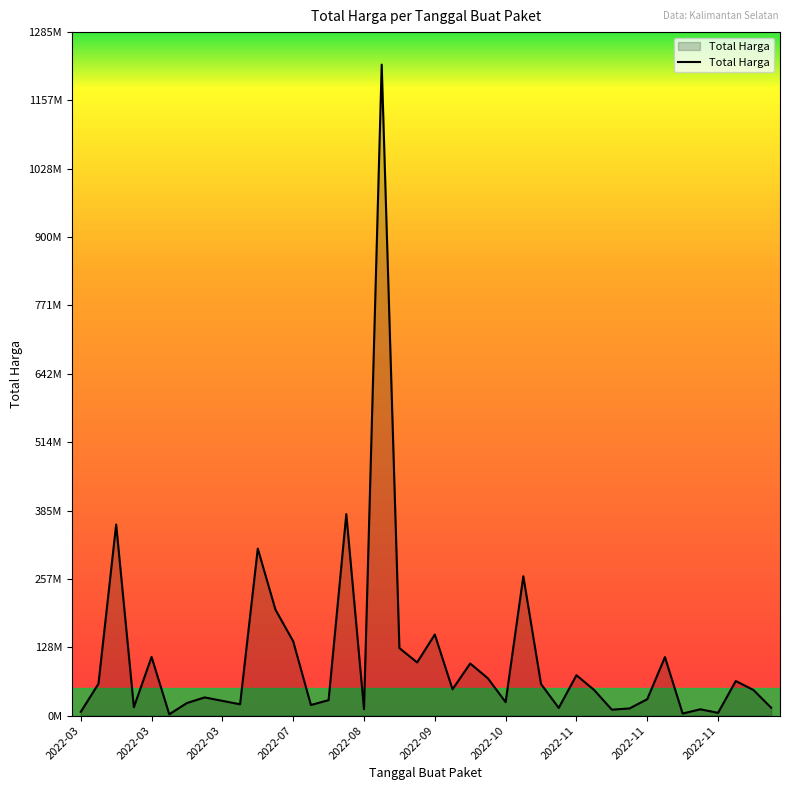

Is this an area chart (filled region under the line)?

Yes